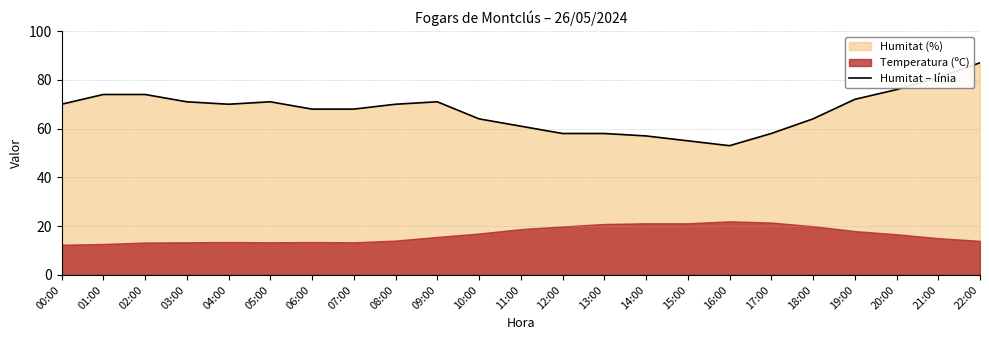

What is the change in value from 12:00 to 21:00?

+23